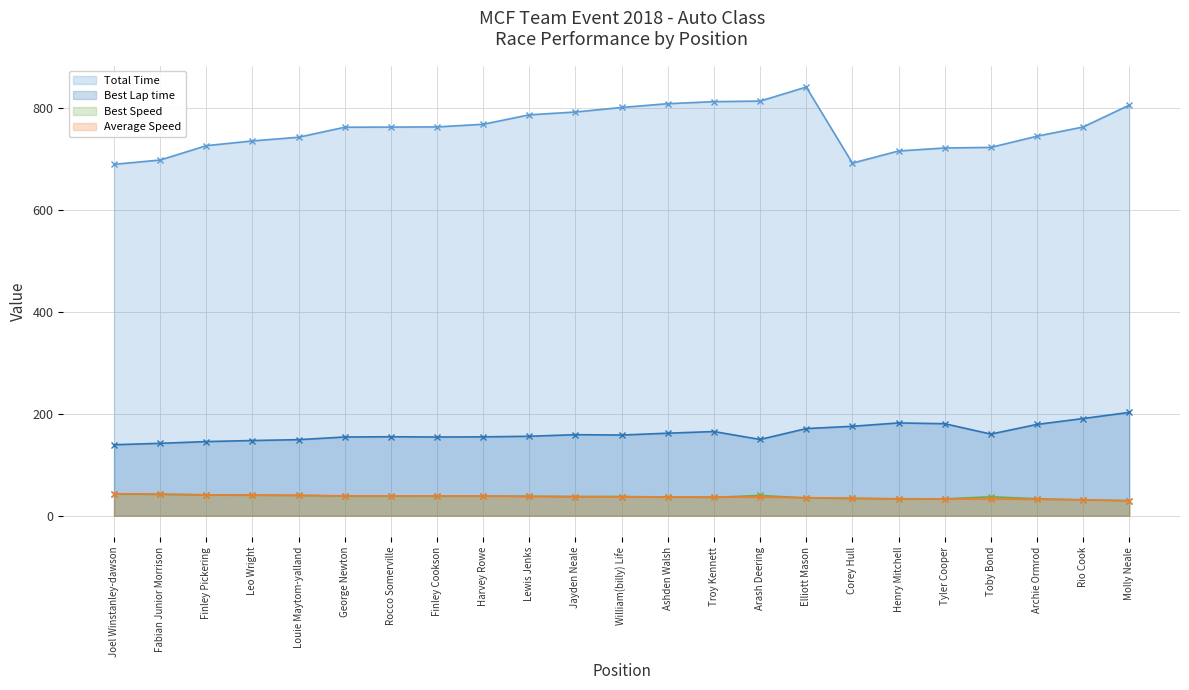

True or false: Best Speed and Total Time intersect in this chart.

False